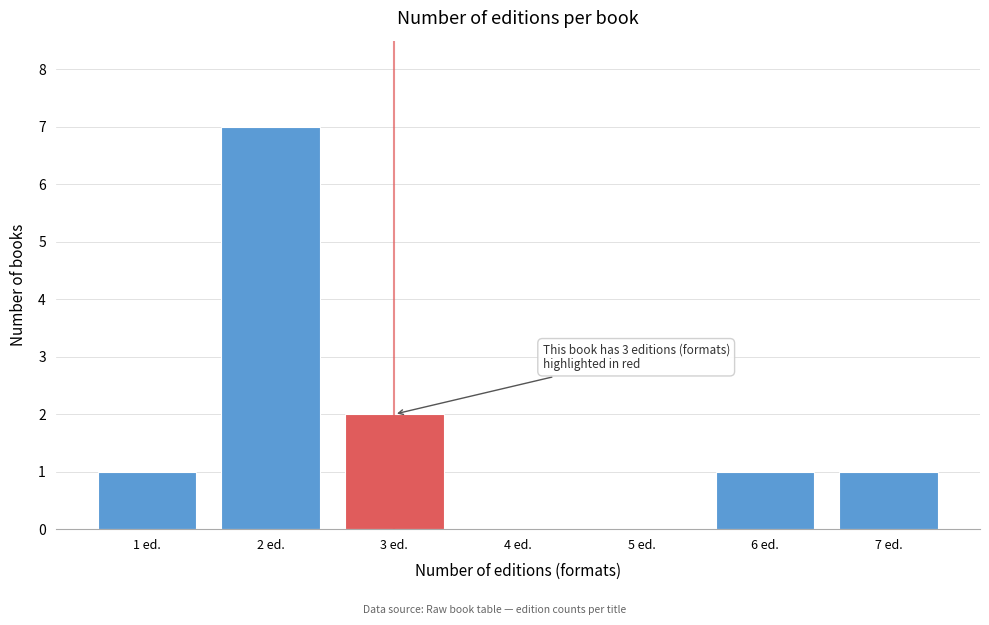

Reading left to right, extract all data points from this chart.

1 ed.=1	2 ed.=7	3 ed.=2	4 ed.=0	5 ed.=0	6 ed.=1	7 ed.=1